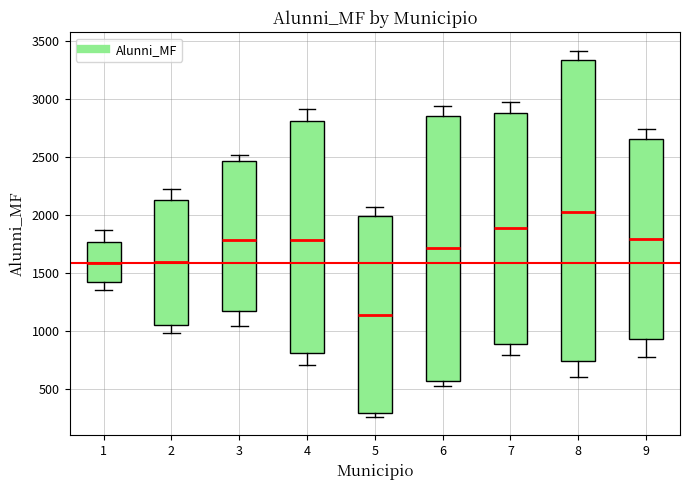

Reading left to right, read every box against the y-axis: the position of its median line, the range the box covers, and the ends of its whiskers. The values are not printed on the chart, so give them approximately, as read against the axis.

1: median 1600, box 1400 to 1750, whiskers 1350 to 1850
2: median 1600, box 1050 to 2150, whiskers 1000 to 2200
3: median 1800, box 1200 to 2450, whiskers 1050 to 2500
4: median 1800, box 800 to 2800, whiskers 700 to 2900
5: median 1150, box 300 to 2000, whiskers 250 to 2050
6: median 1700, box 550 to 2850, whiskers 550 (just below the box's lower edge) to 2950
7: median 1900, box 900 to 2900, whiskers 800 to 2950
8: median 2050, box 750 to 3350, whiskers 600 to 3400
9: median 1800, box 950 to 2650, whiskers 800 to 2750